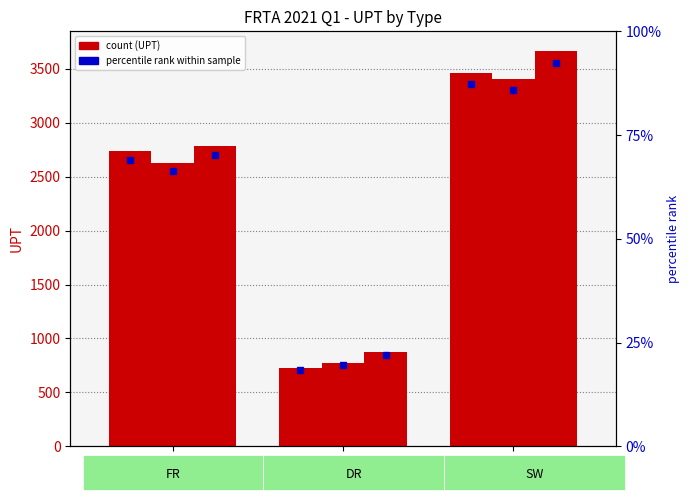

What is the label of the 1st bar from the right?

SW